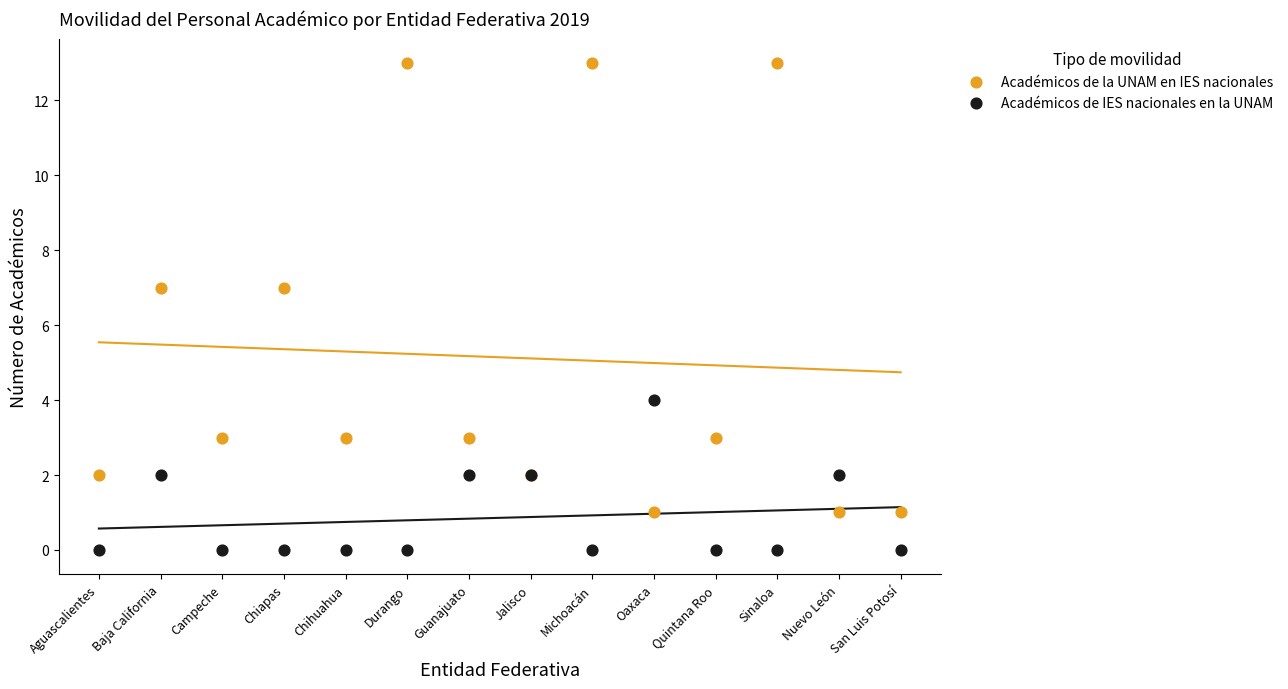

Which series contains the highest Y value?

Académicos de la UNAM en IES nacionales